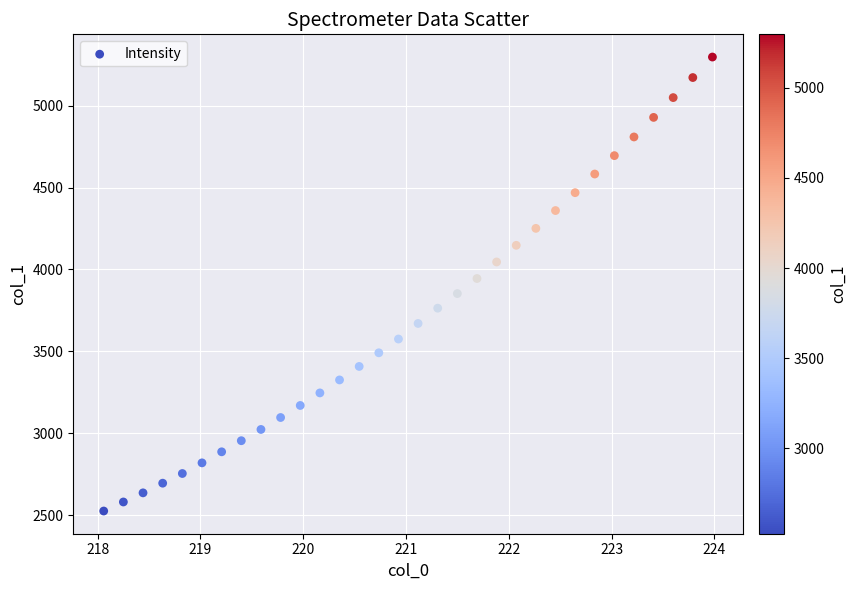

What is the range of X values (max minus min)?

5.9